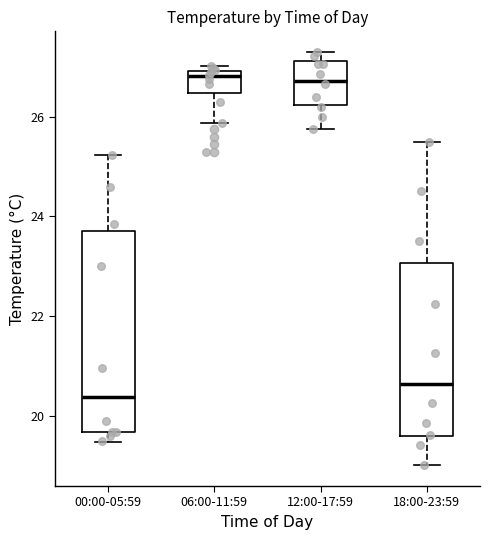

Reading left to right, transcribe this box plot: for each box, give where its median line is, the range the box spans, and where its two whiskers end, as read against the y-axis. The values are not printed on the chart, so give them approximately, as read against the axis.

00:00-05:59: median 20.4, box 19.6 to 23.8, whiskers 19.4 to 25.2
06:00-11:59: median 26.8, box 26.4 to 27.0, whiskers 25.8 to 27.0 (just above the box's upper edge)
12:00-17:59: median 26.8, box 26.2 to 27.2, whiskers 25.8 to 27.4
18:00-23:59: median 20.6, box 19.6 to 23.0, whiskers 19.0 to 25.6